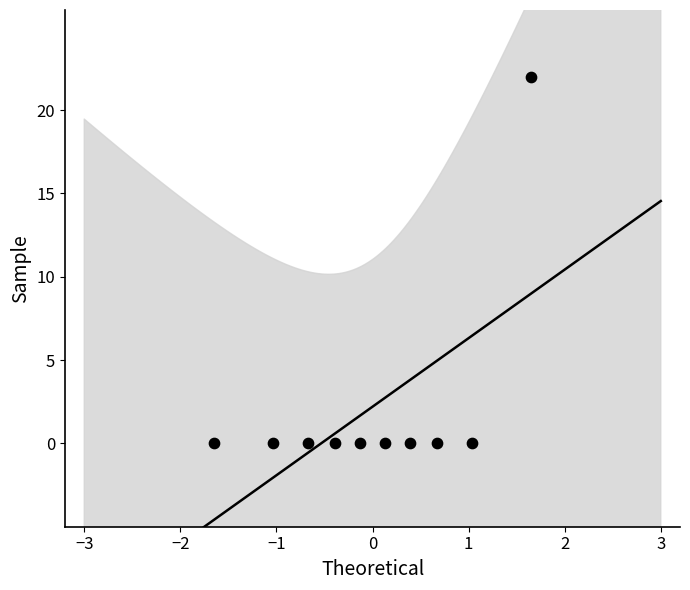

What is the range of Y values (max minus min)?

22